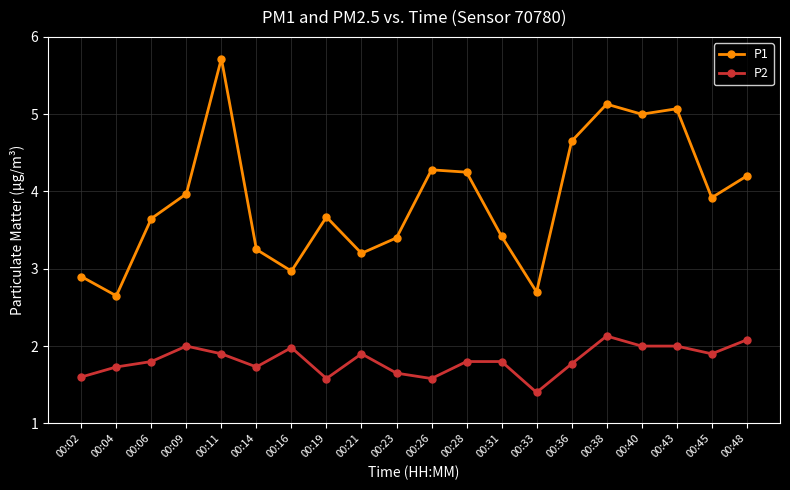

Rank the series at 00:23 from highest to lowest value.

P1, P2